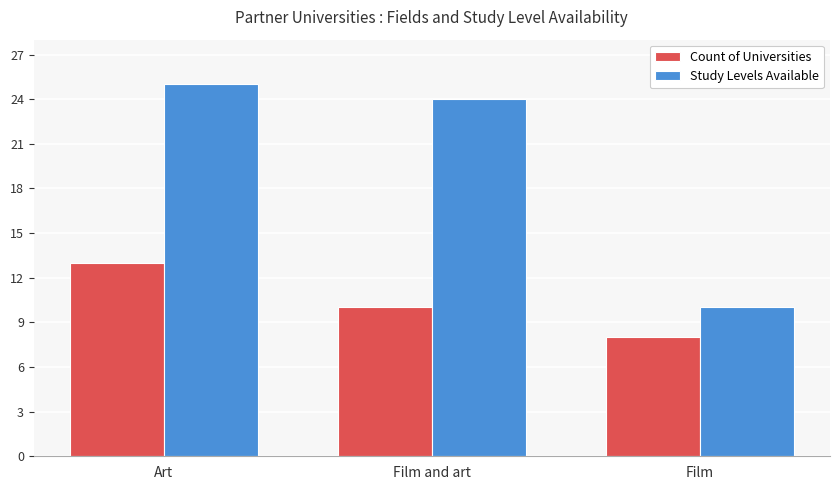

At Art, list the series in order from largest to smallest.

Study Levels Available, Count of Universities